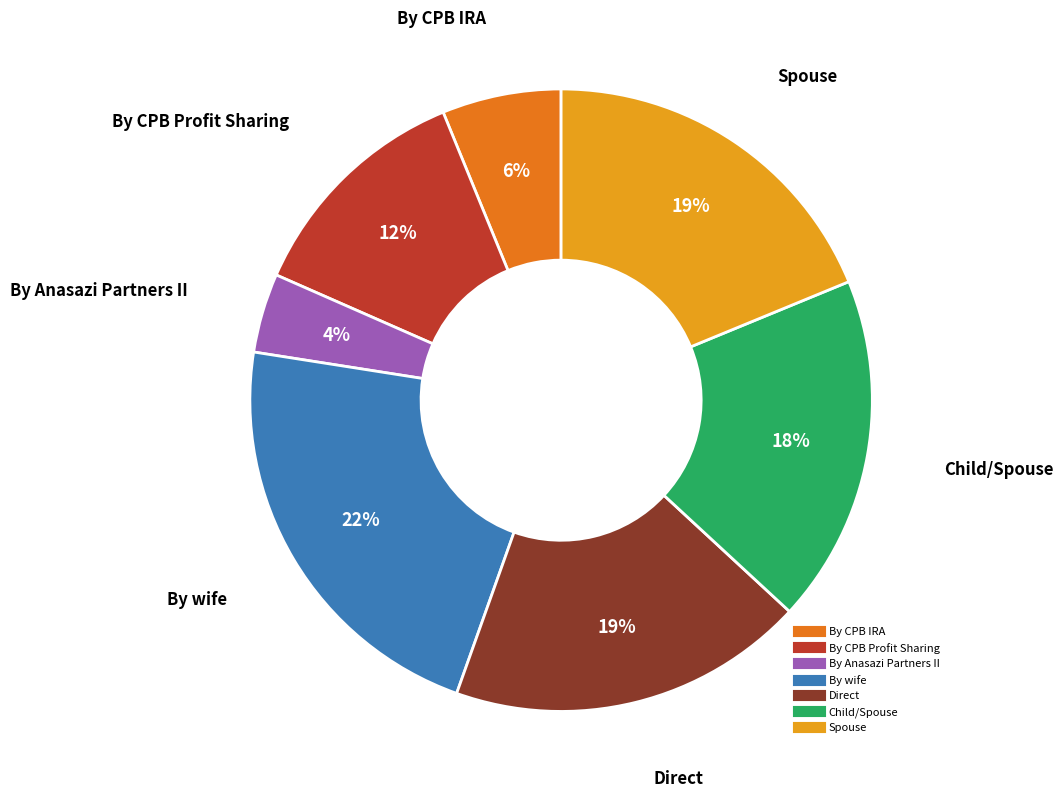

To the nearest percent, what is the average slice percentage?

14%